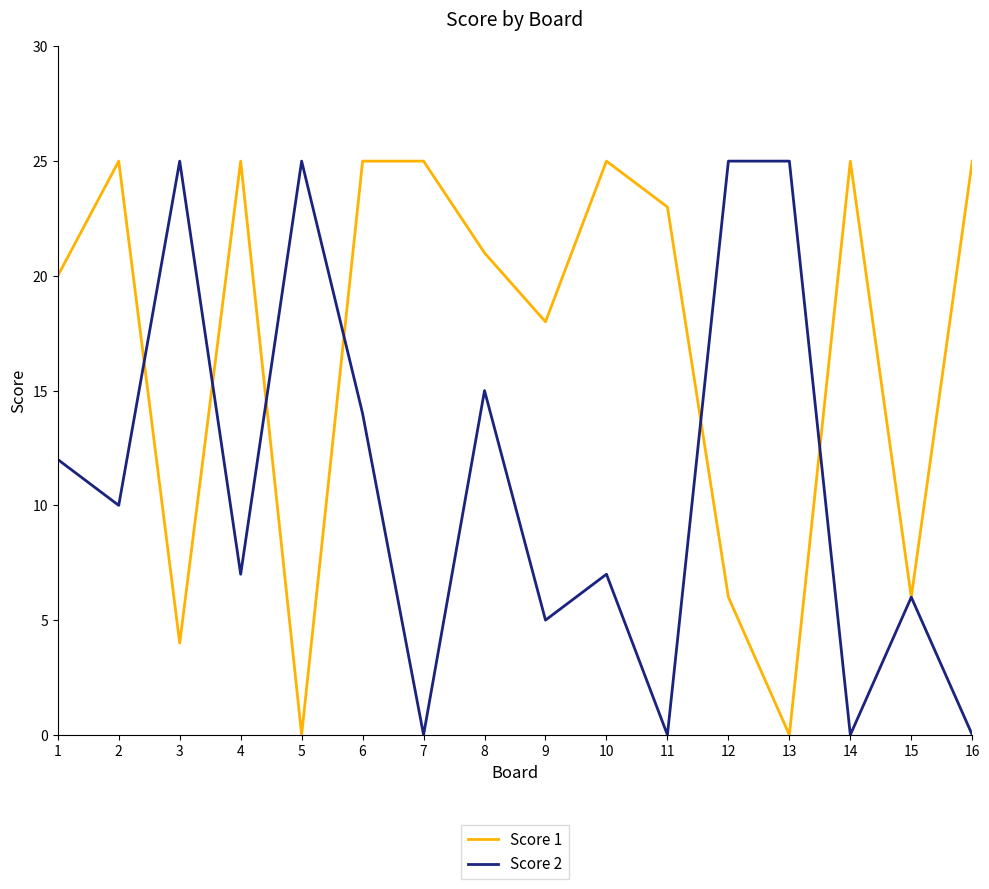

What is the difference between the Score 1 values at 11 and 4?

2